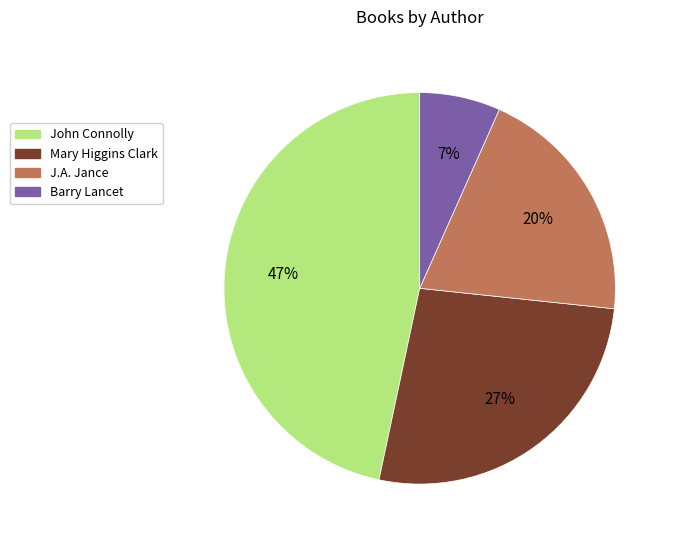

The Mary Higgins Clark slice represents 27% of the pie. True or false?

True